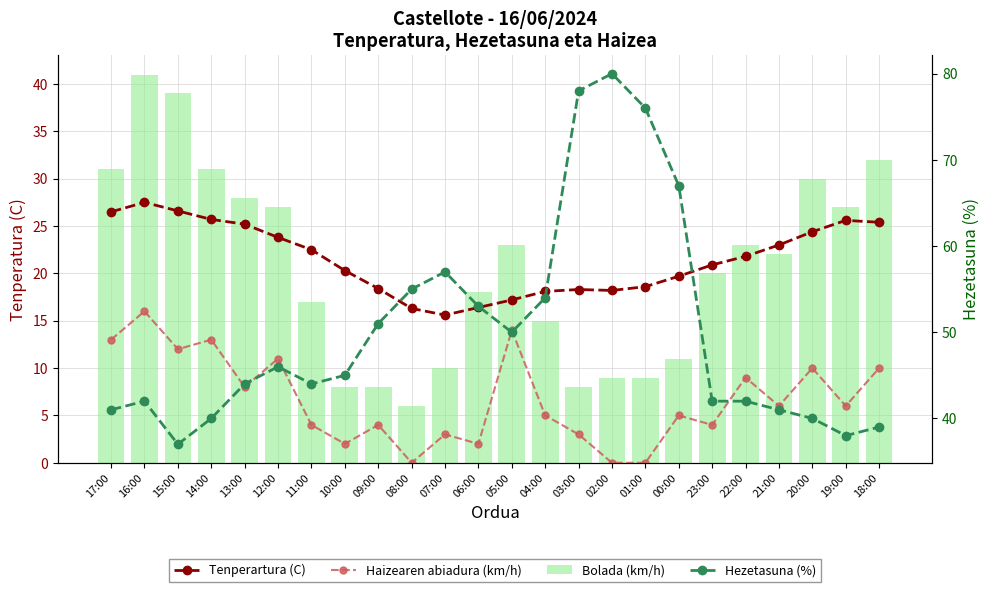

The Tenperartura (C) series shows 25.7 at 14:00. True or false?

True